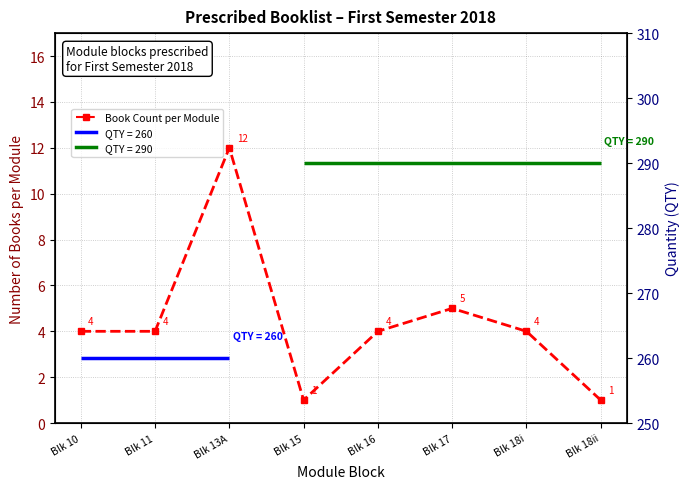

At which category does the data reach its first local peak?

Blk 13A